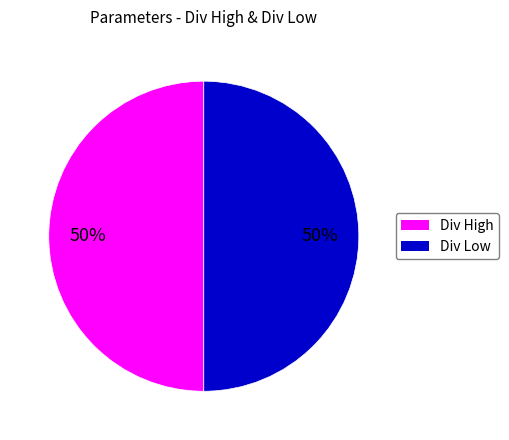

To the nearest percent, what is the average slice percentage?

50%